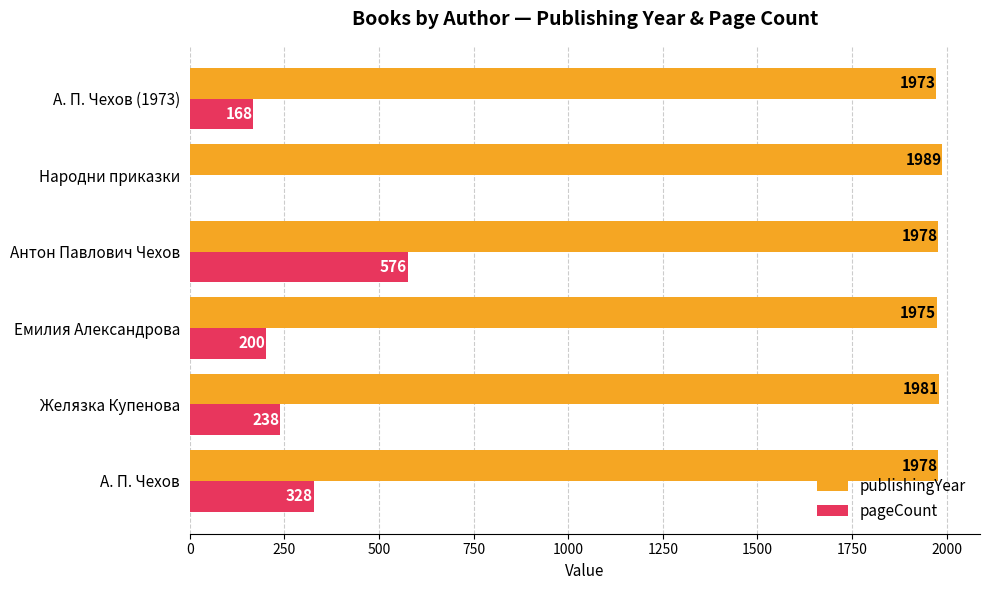

What is the sum of all pageCount values?

1510